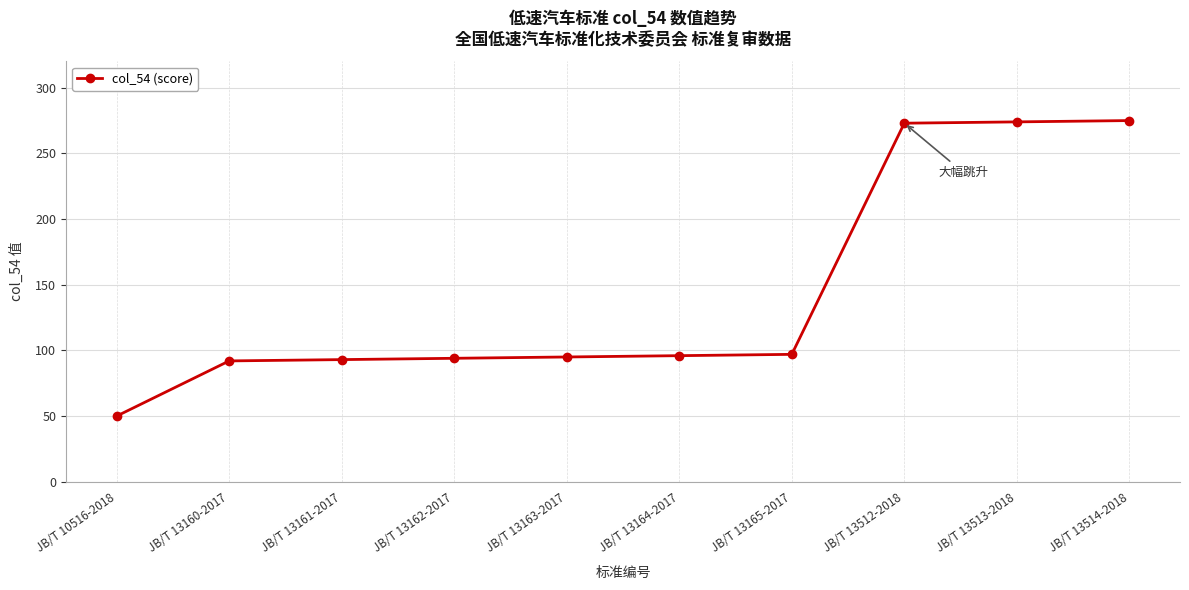

What is the greatest value displayed?

275